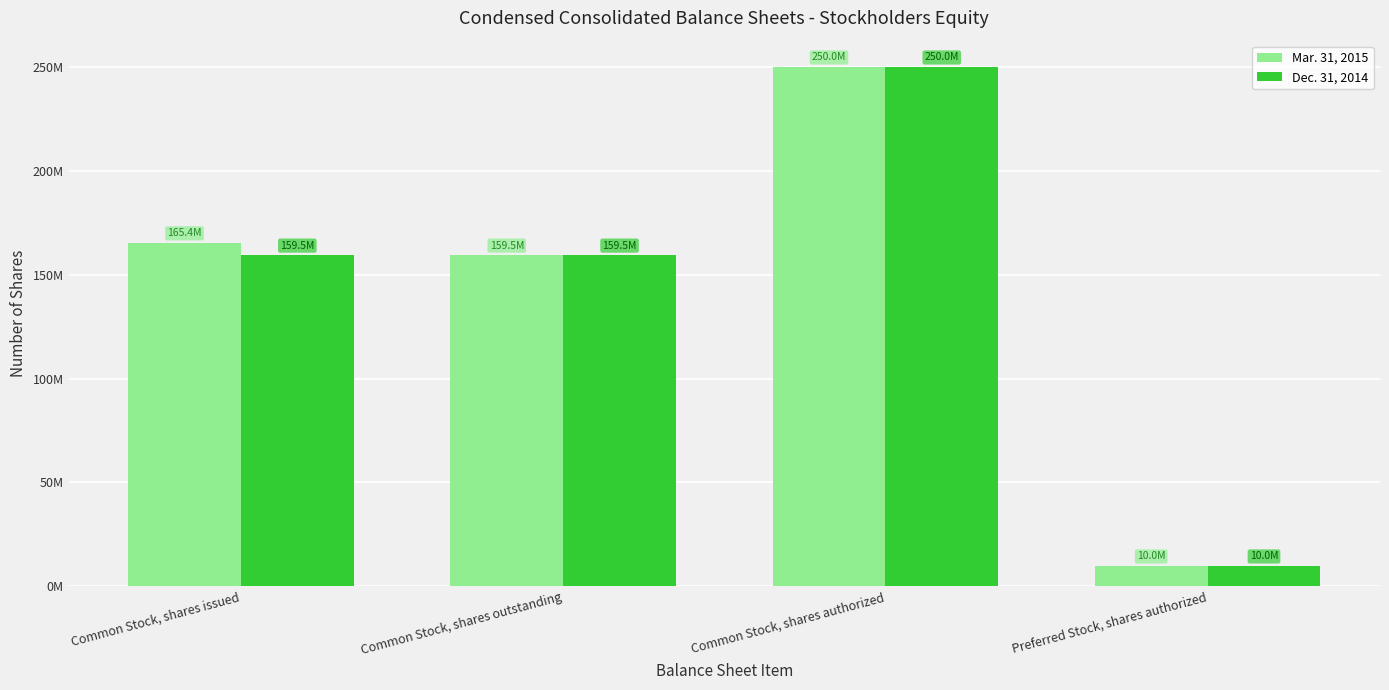

At which label does Mar. 31, 2015 reach its peak?

Common Stock, shares authorized